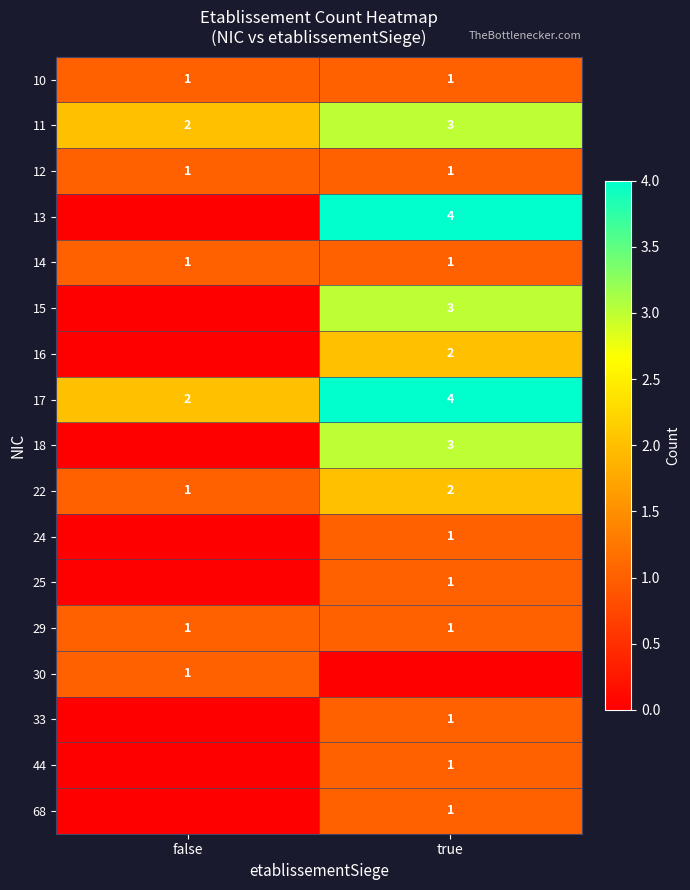

At how many categories does at least one series exceed 1?

2